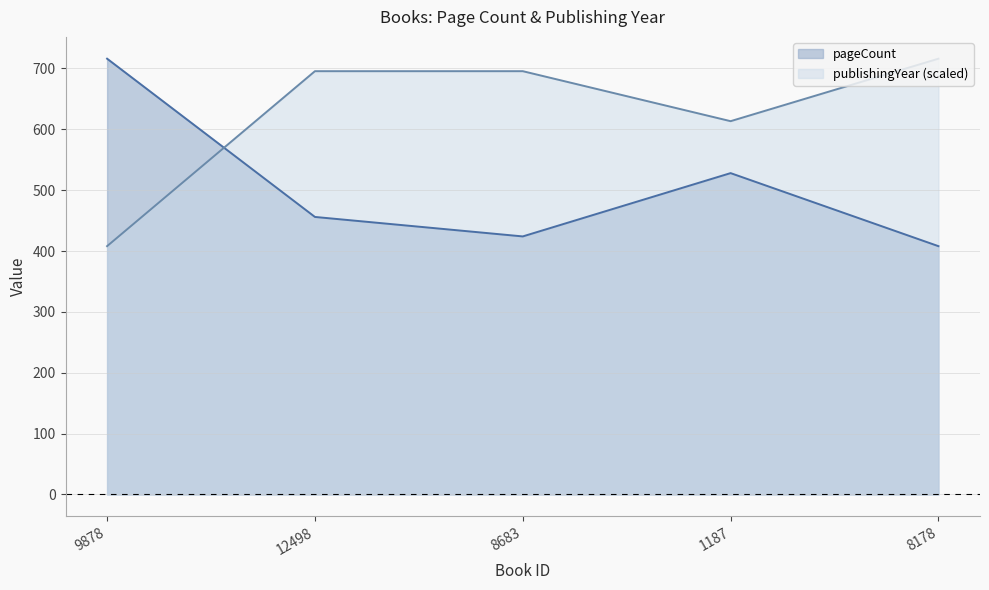

At which category does publishingYear reach its first local valley?

1187